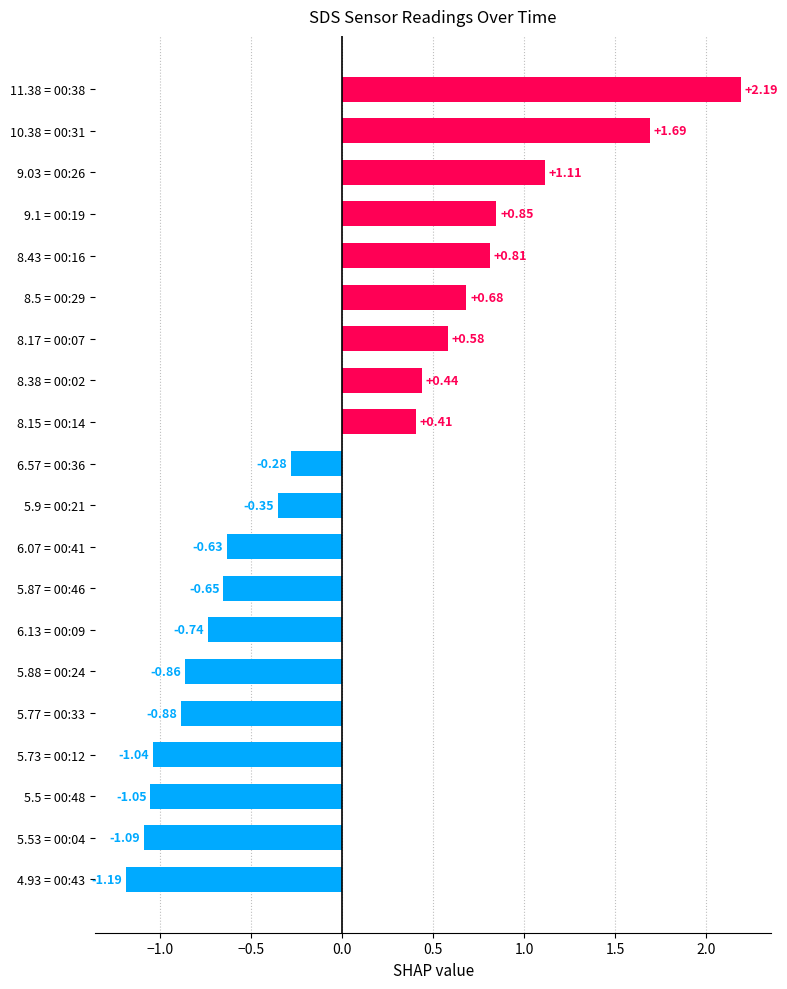

List the labels in order of value, smallest first.

4.93 = 00:43, 5.53 = 00:04, 5.5 = 00:48, 5.73 = 00:12, 5.77 = 00:33, 5.88 = 00:24, 6.13 = 00:09, 5.87 = 00:46, 6.07 = 00:41, 5.9 = 00:21, 6.57 = 00:36, 8.15 = 00:14, 8.38 = 00:02, 8.17 = 00:07, 8.5 = 00:29, 8.43 = 00:16, 9.1 = 00:19, 9.03 = 00:26, 10.38 = 00:31, 11.38 = 00:38